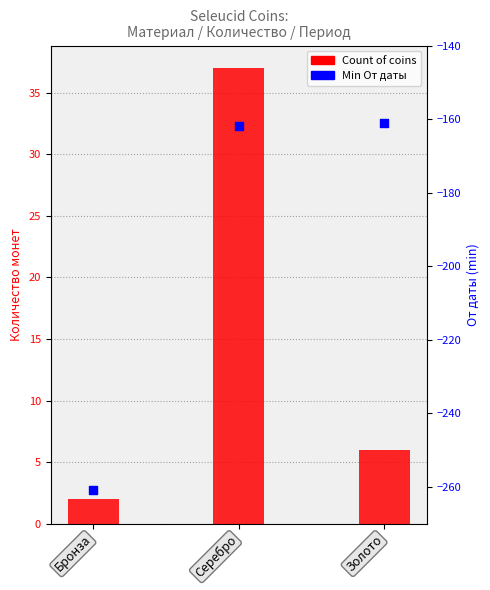

At how many categories does at least one series exceed -121?

3